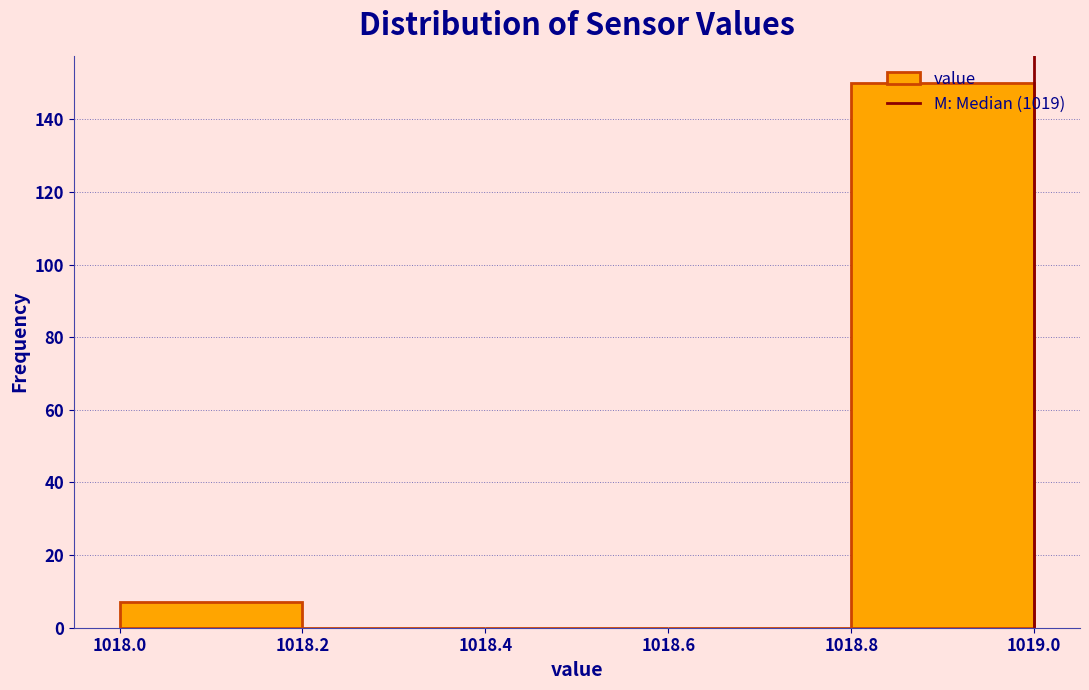

Reading left to right, list every bar in this chart as the range it spans on the x-axis followed by its height. The values are not printed on the chart, so give them approximately, as read against the axis.

1018.0 to 1018.2: 8
1018.2 to 1018.4: 0
1018.4 to 1018.6: 0
1018.6 to 1018.8: 0
1018.8 to 1019.0: 150